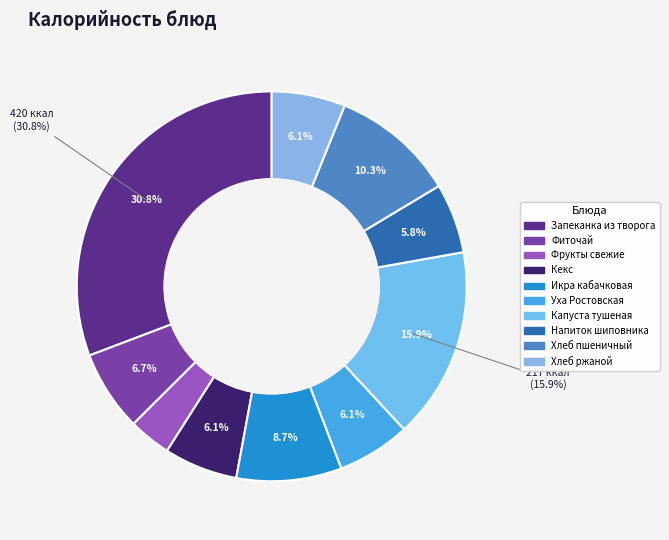

To the nearest percent, what percentage of the pie is Капуста тушеная с птицей?

16%